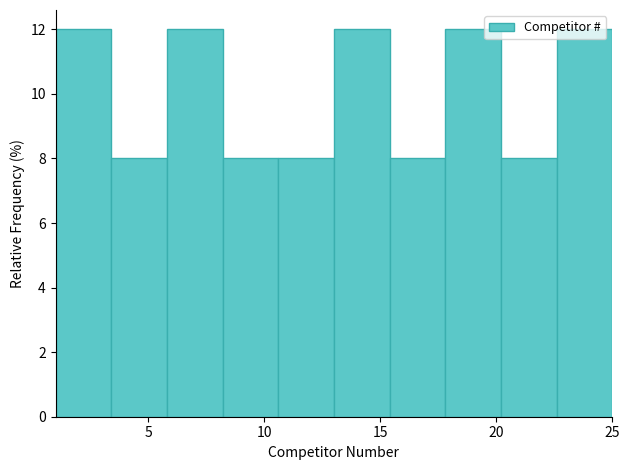

What is the height of the bar covering 15.4 to 17.8 on the x-axis? Neither the bar edges nor the heights are printed on the chart, so give them approximately, as read against the axes.

8